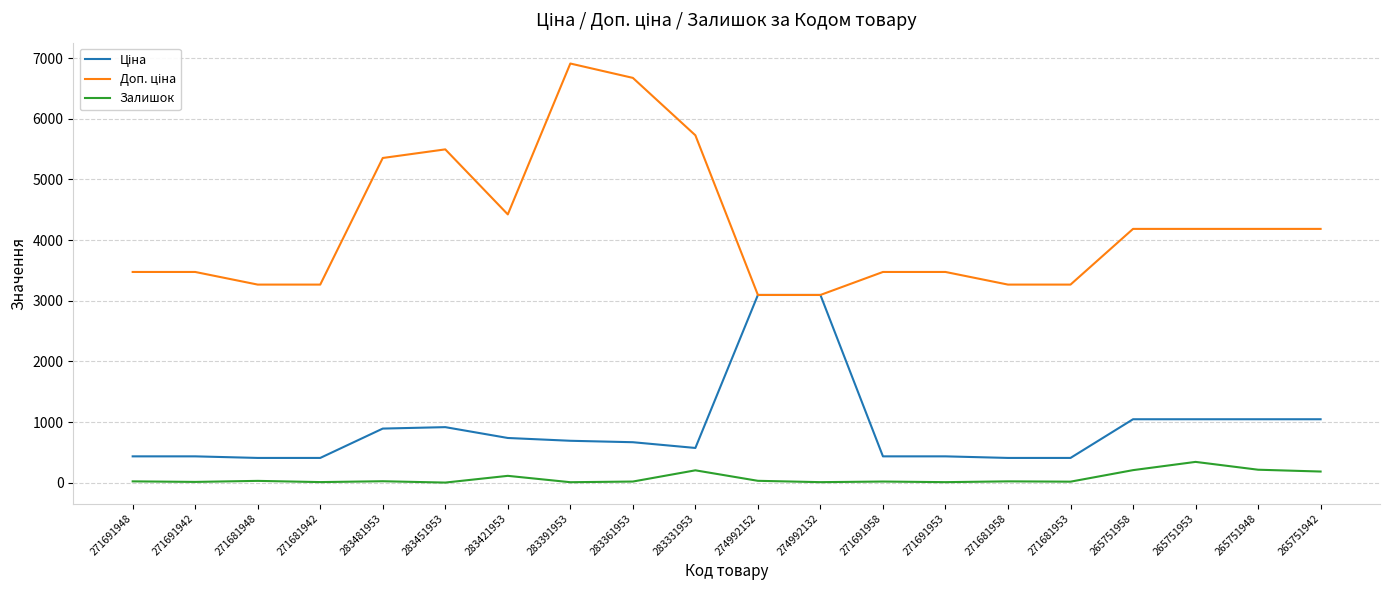

What is the total value across all series at 271681948?

3704.1